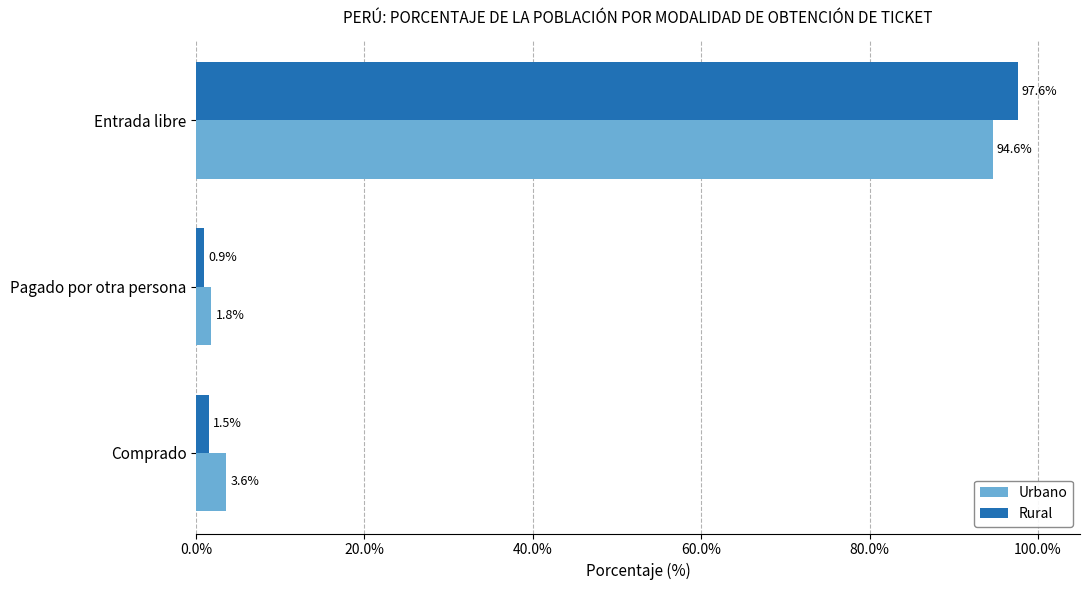

Rank the categories by Rural value from highest to lowest.

Entrada libre, Comprado, Pagado por otra persona